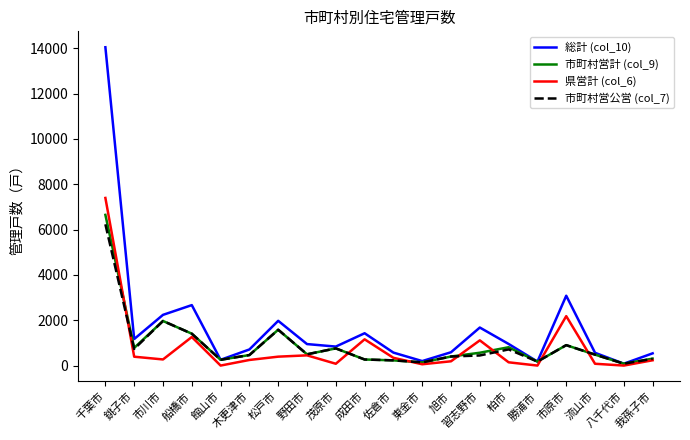

What is the spread (max minus min) of values at 松戸市?

1581